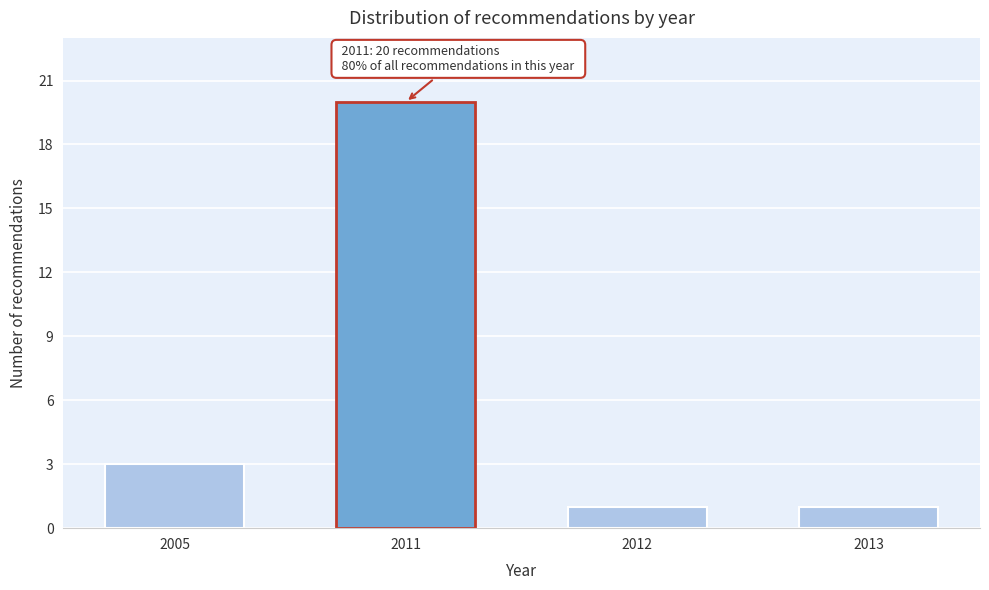

Reading left to right, extract all data points from this chart.

2005=3	2011=20	2012=1	2013=1